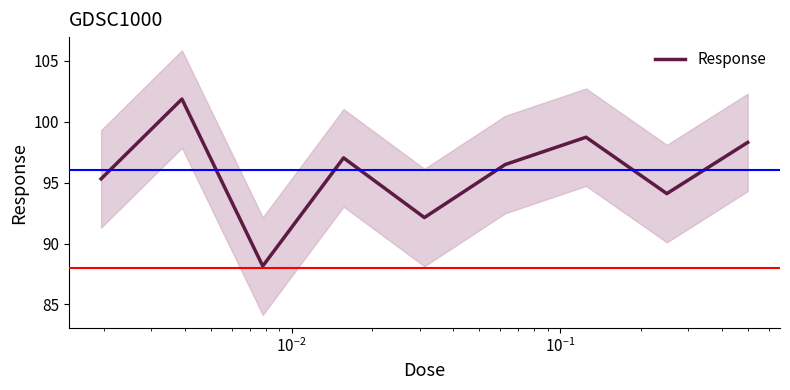

What is the minimum value shown in the chart?

88.1